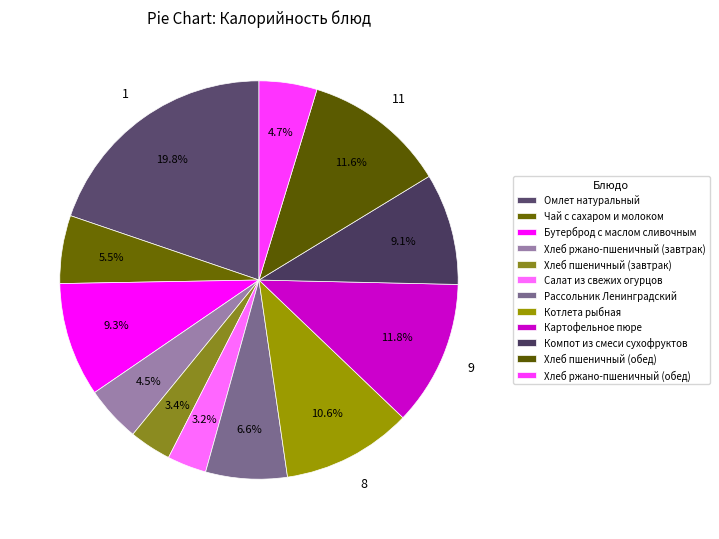

How many segments does this pie chart have?

12